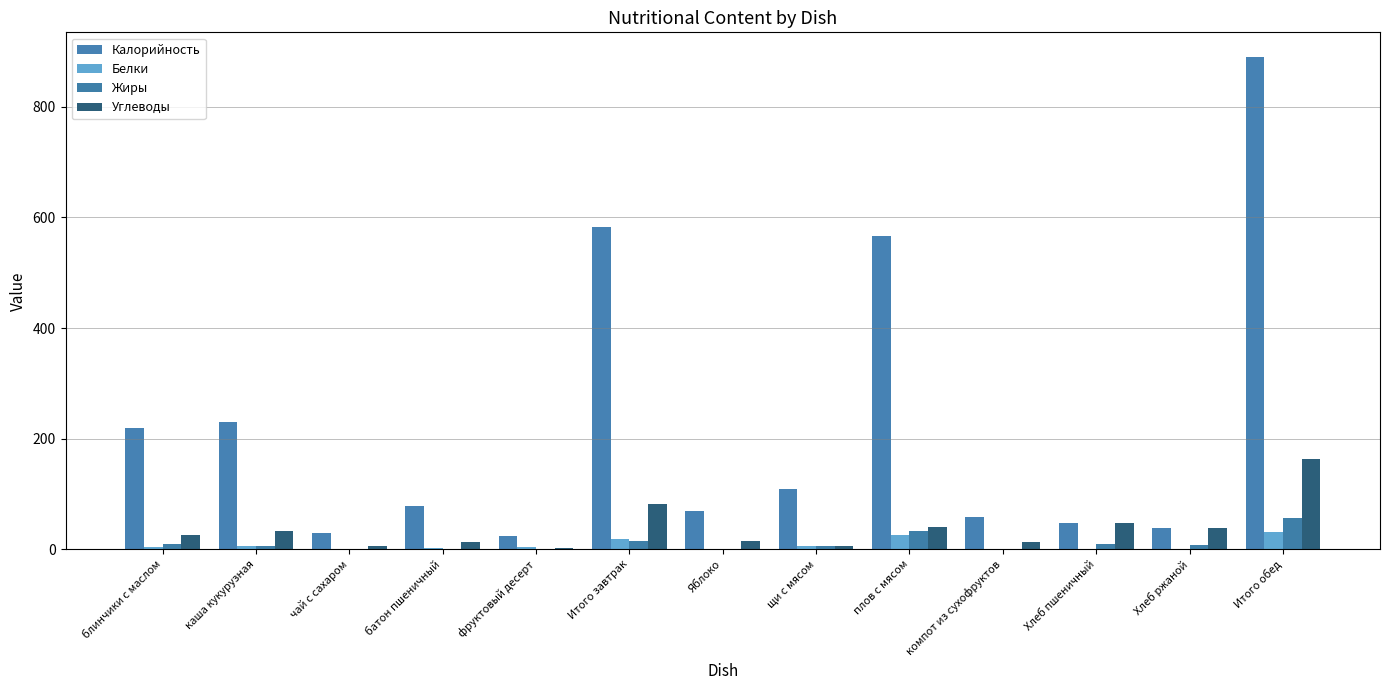

At which label does Углеводы reach its minimum?

фруктовый десерт